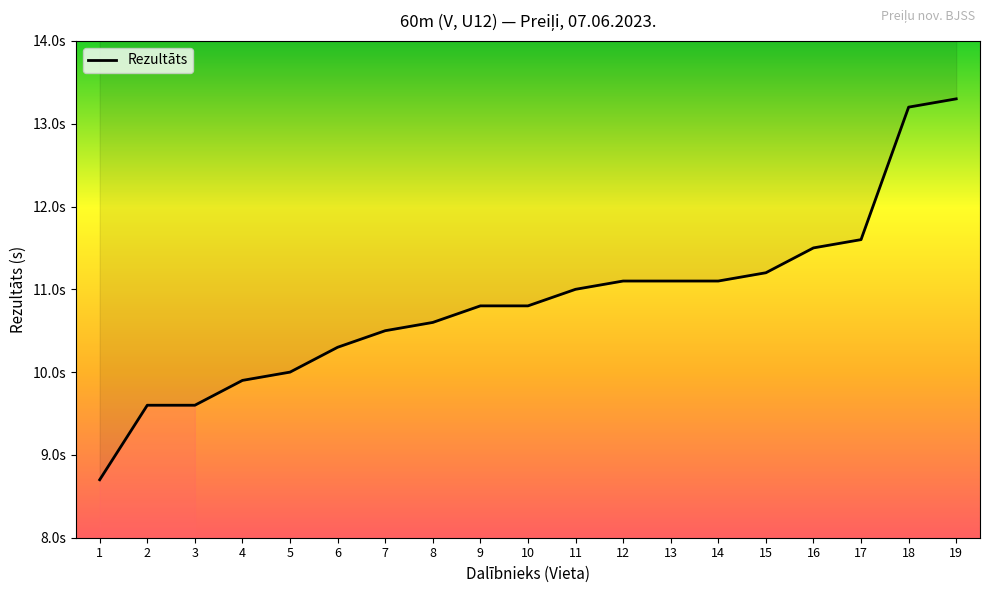

What is the difference between the second highest and minimum values?

4.5